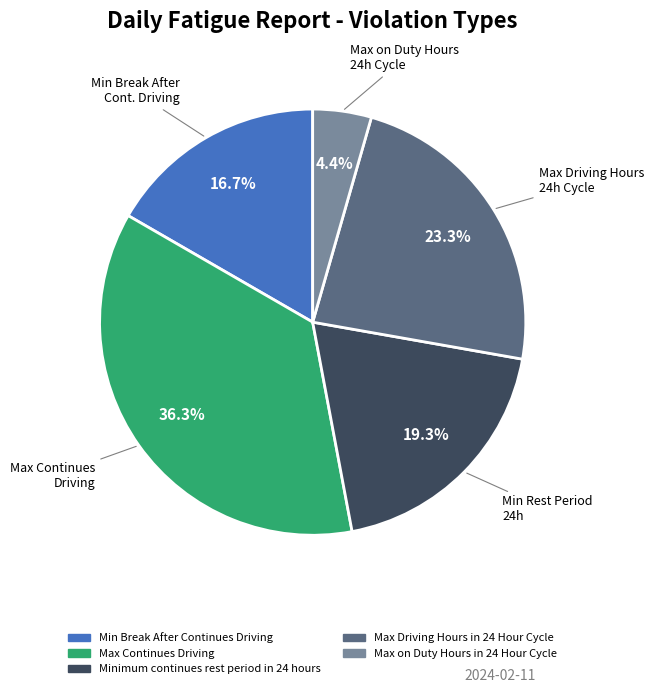

What percentage is NOT represented by Max Driving Hours in 24 Hour Cycle?

76.7%